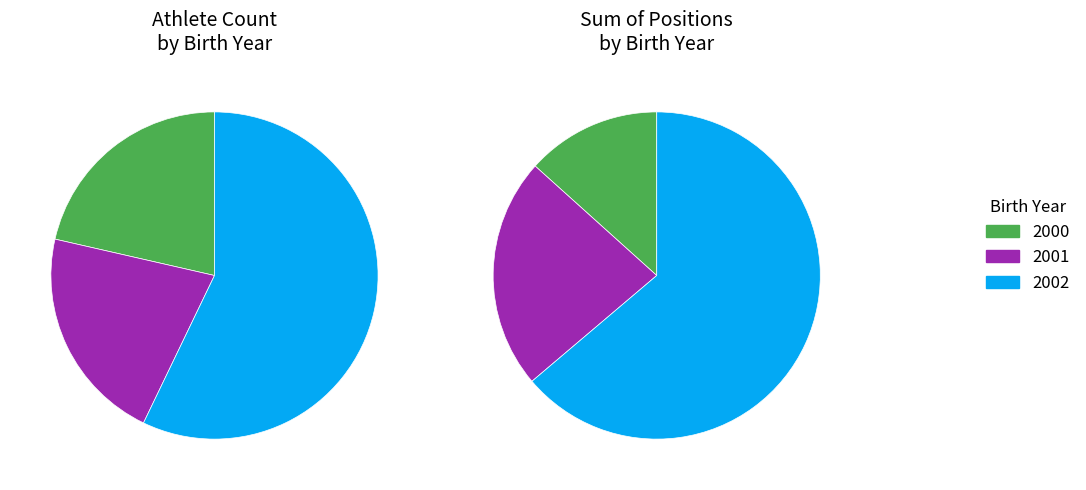

To the nearest percent, what is the difference between the largest and smallest slice percentages?

36%